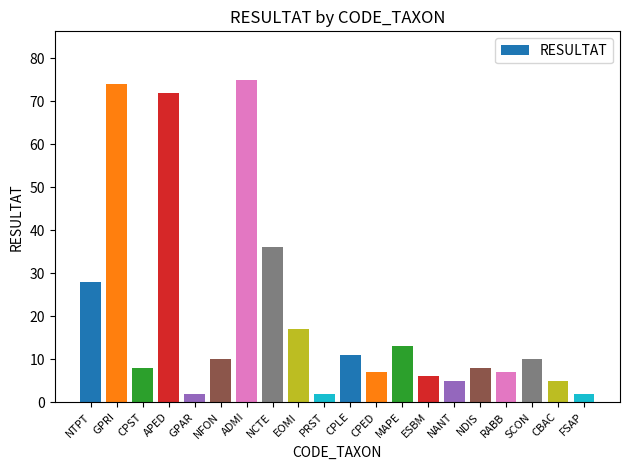

How many distinct data groups are displayed?

1